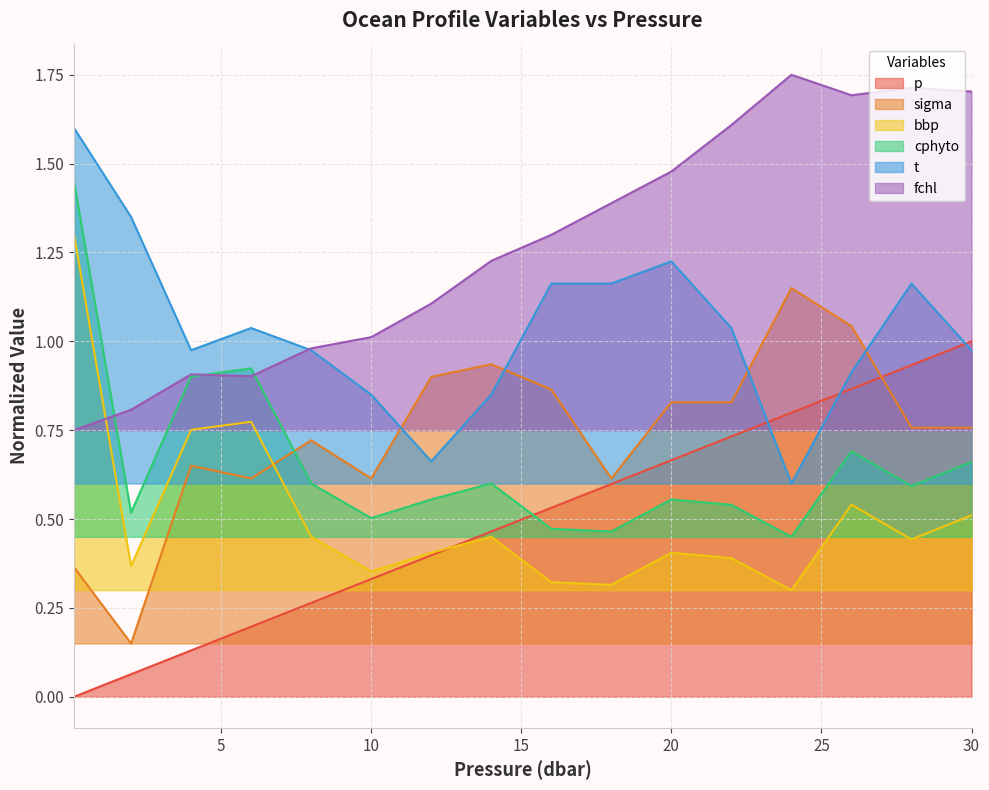

List the series in order of their peak value, lowest first.

p, sigma, bbp, cphyto, t, fchl